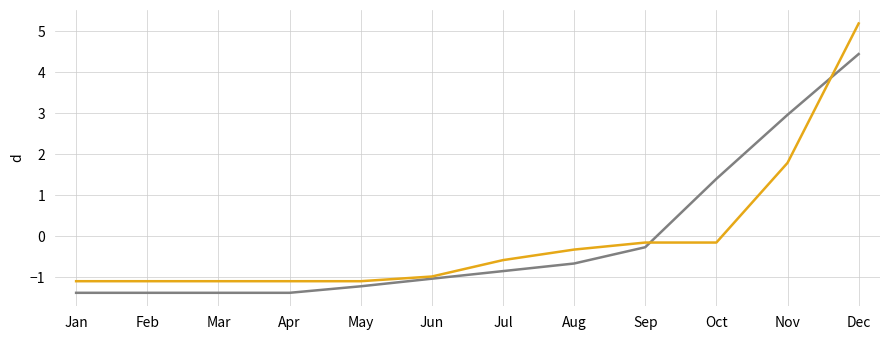

What is the minimum value shown in the chart?

-1.4